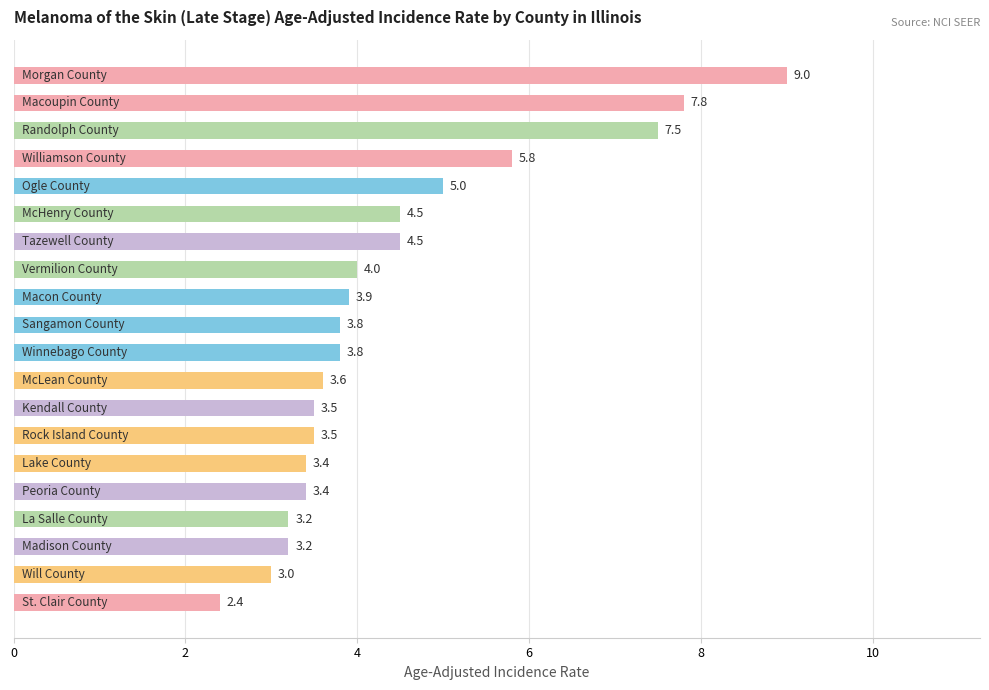

How many bars are there in total?

20